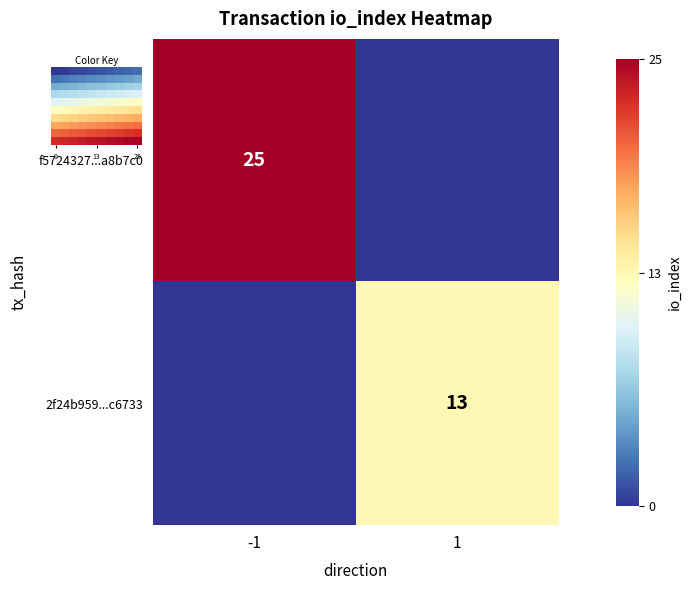

The f5724327...a8b7c0 series shows 25 at -1. True or false?

True